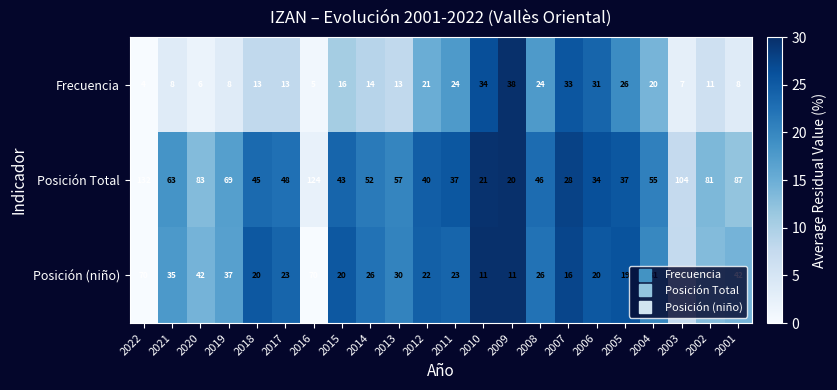

At which category does the chart reach its minimum across all series?

2022